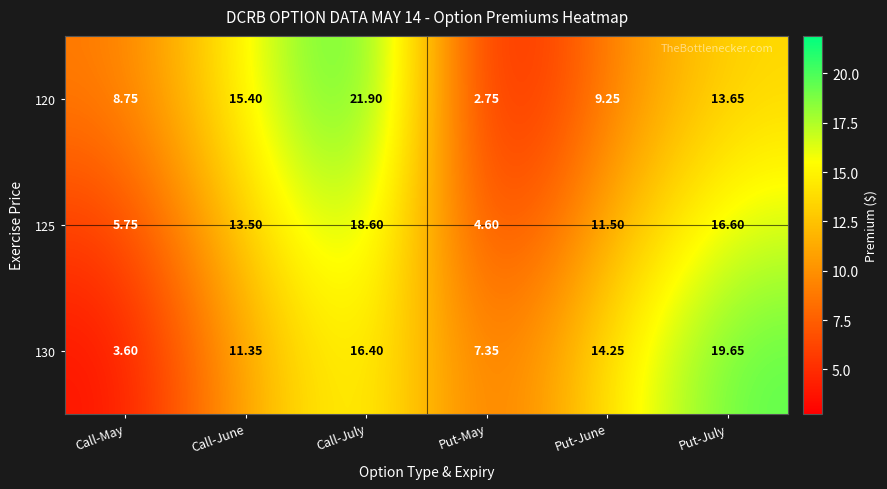

At which label is 120 closest to 12?

Put-July